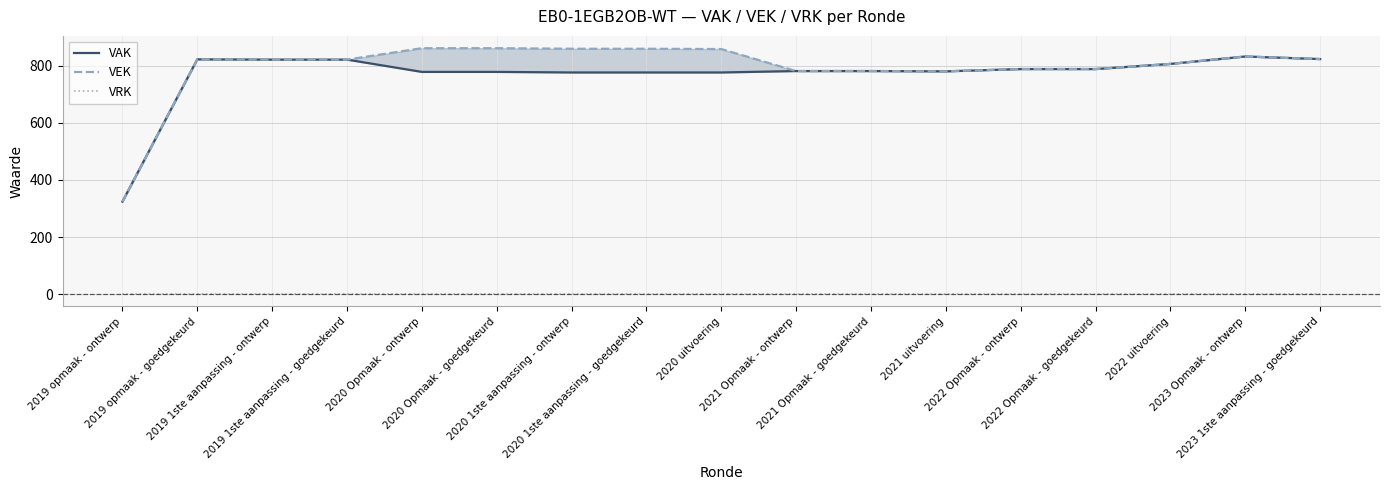

What is the label of the 9th point from the left?

2020 uitvoering